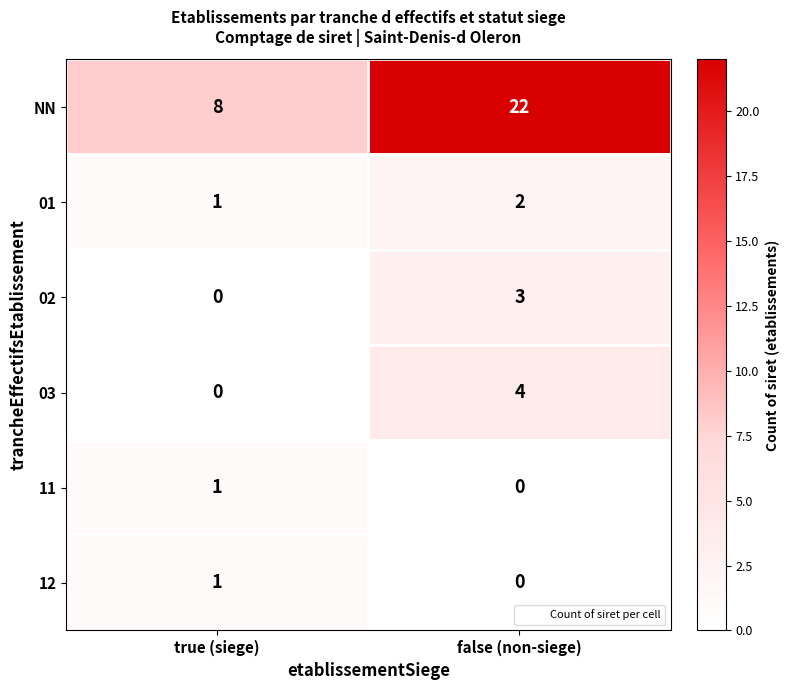

How many categories are shown in the chart?

2